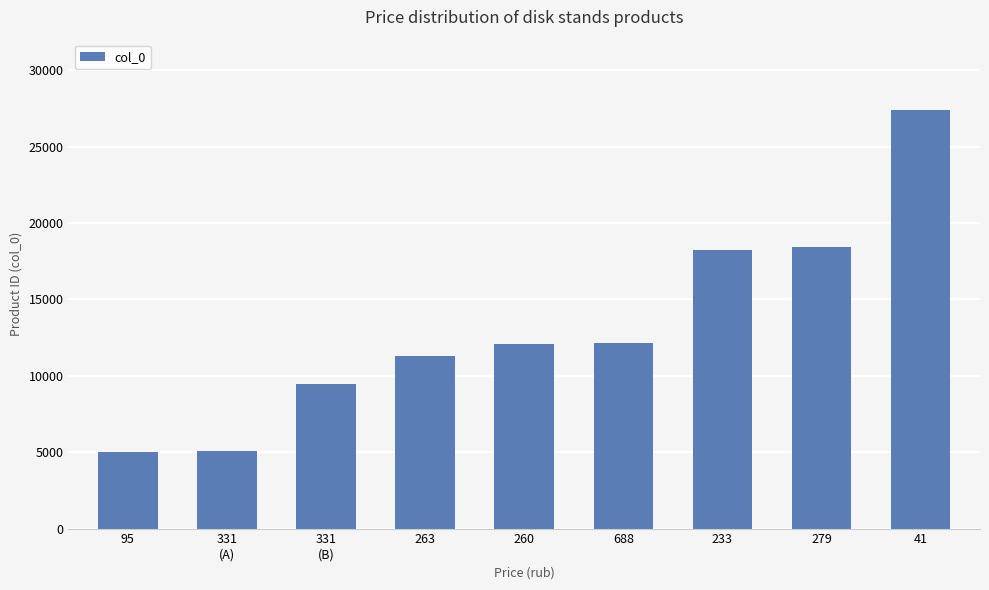

Does the chart contain any negative values?

No